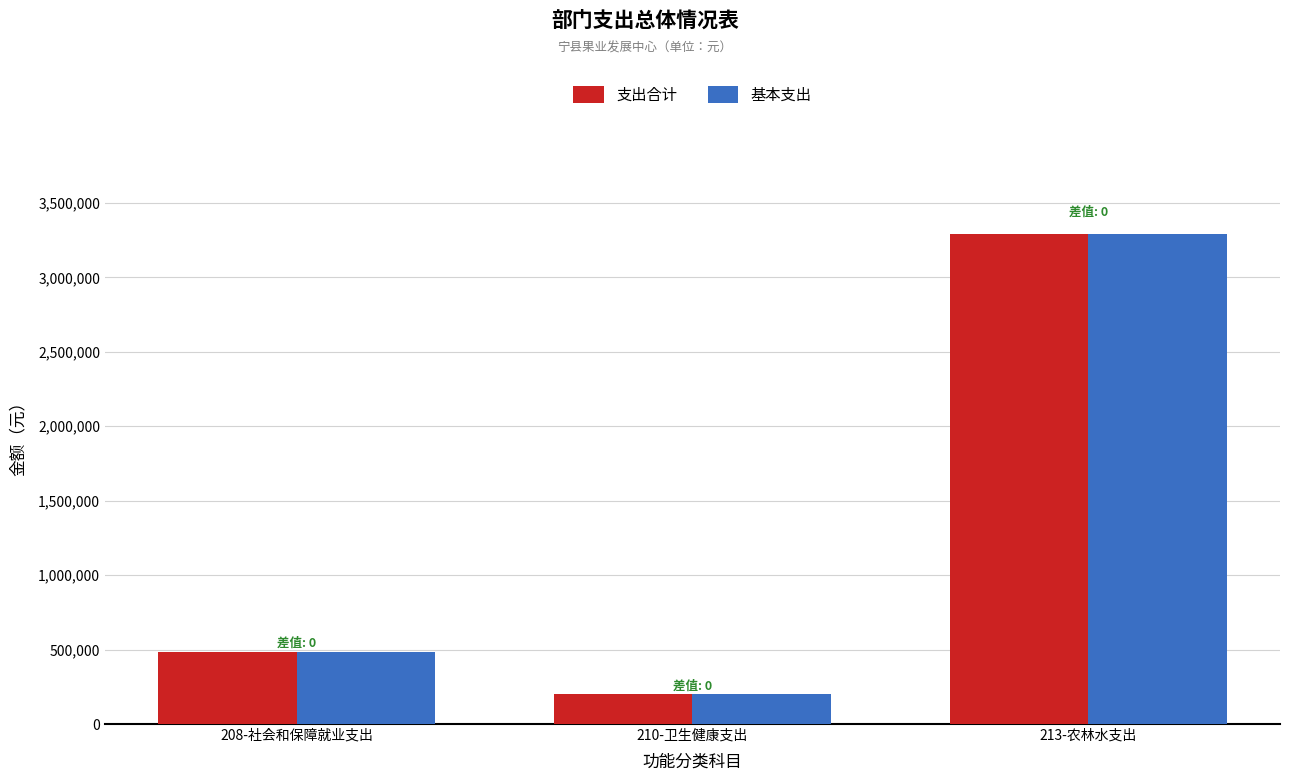

What is the label of the 2nd bar from the left?

210-卫生健康支出